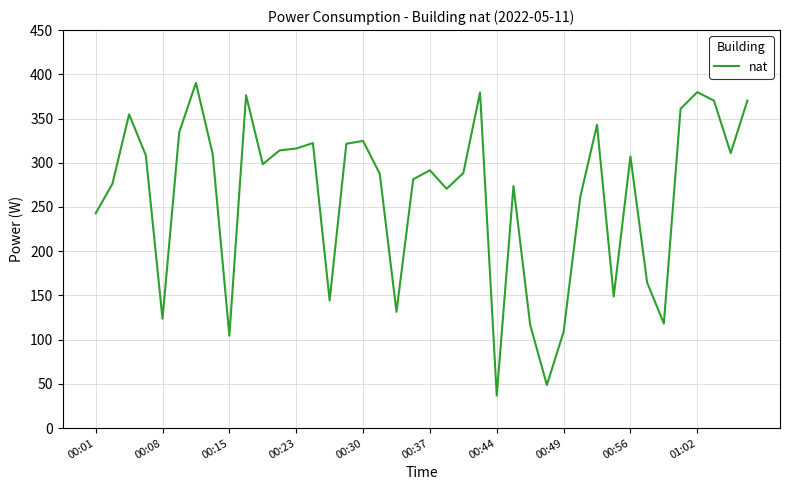

What is the difference between the maximum and minimum values?

353.5